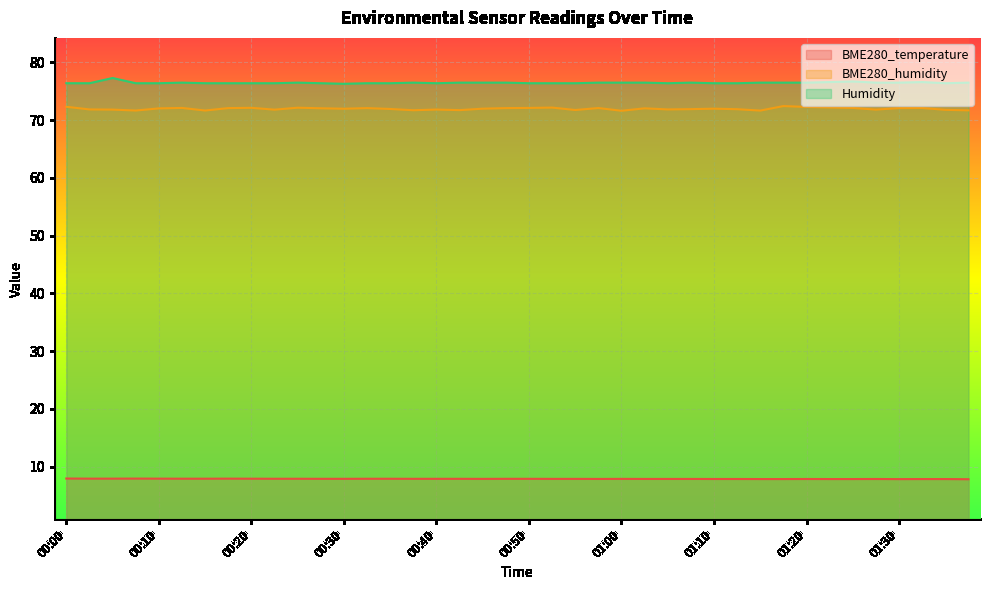

At which category does BME280_temperature reach its first local peak?

00:07